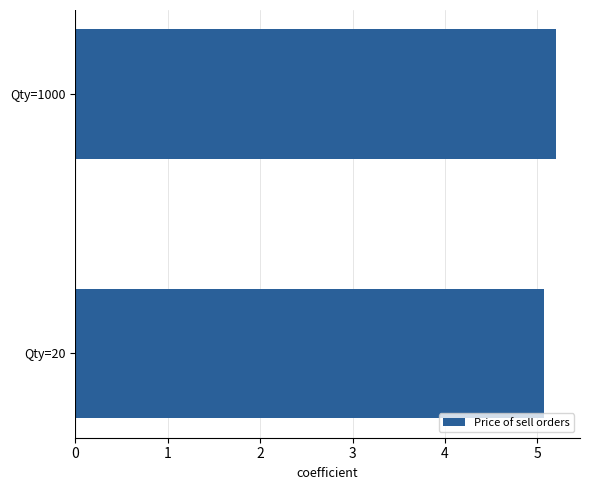

Rank the categories by value from lowest to highest.

0, 1